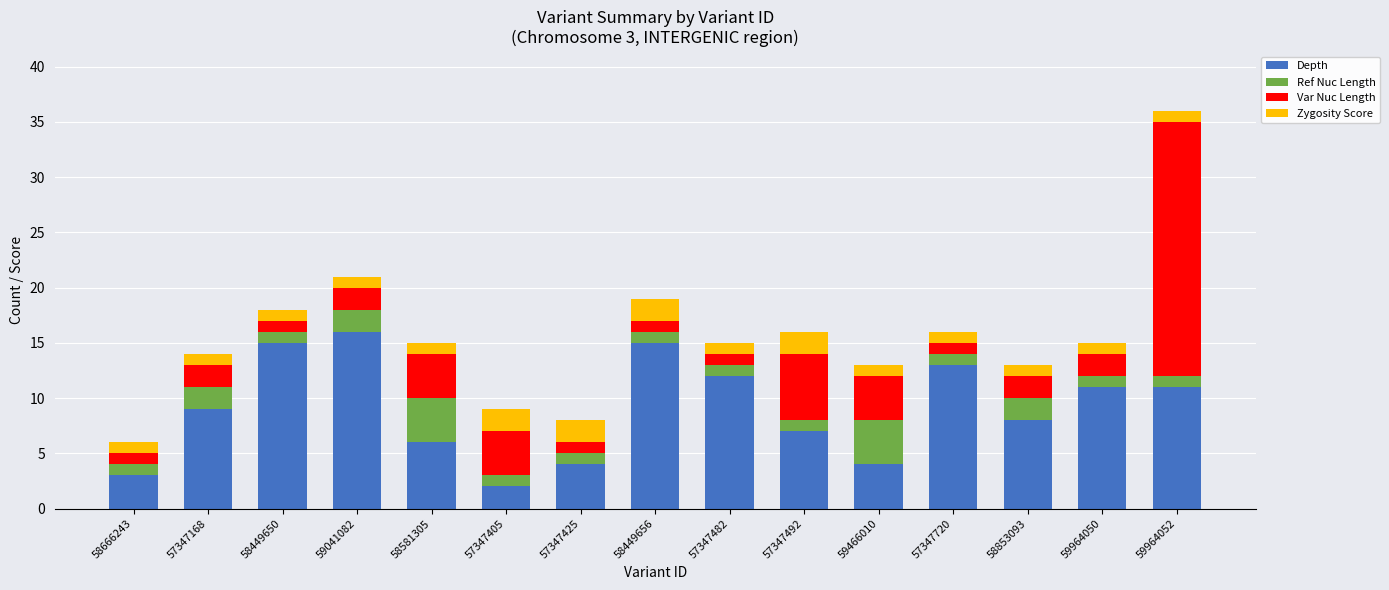

How many bars are there in total?

15